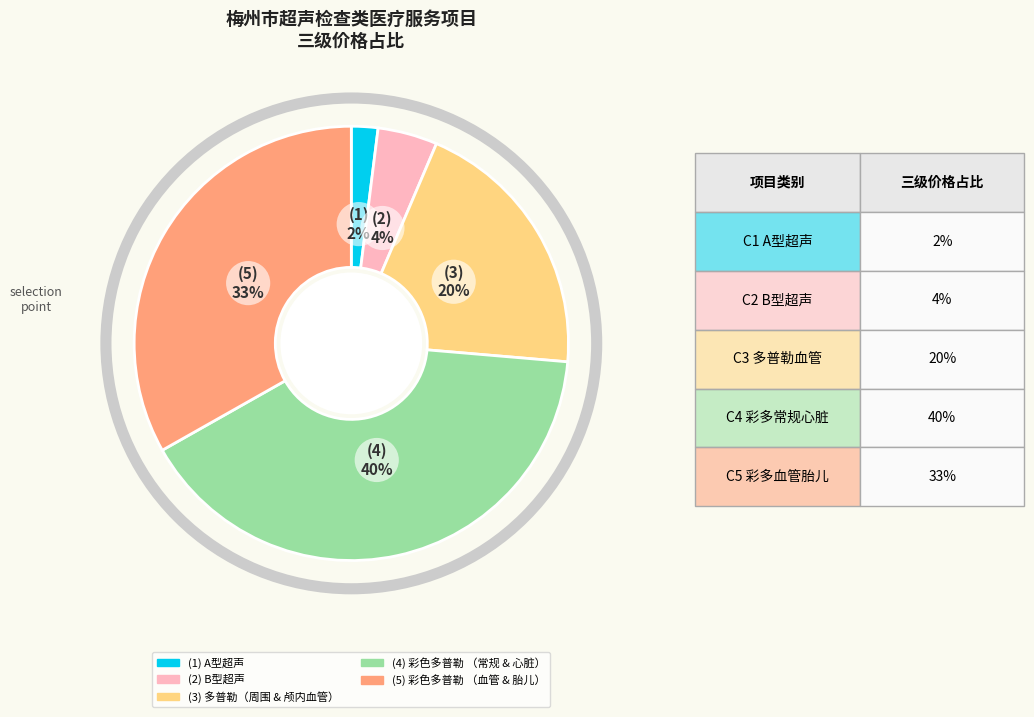

Is there a majority slice in this chart?

No